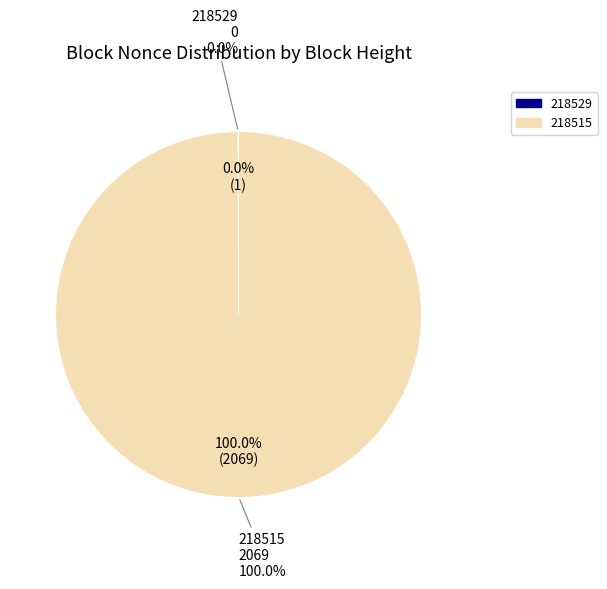

Does 218529 account for over 50% of the chart?

No